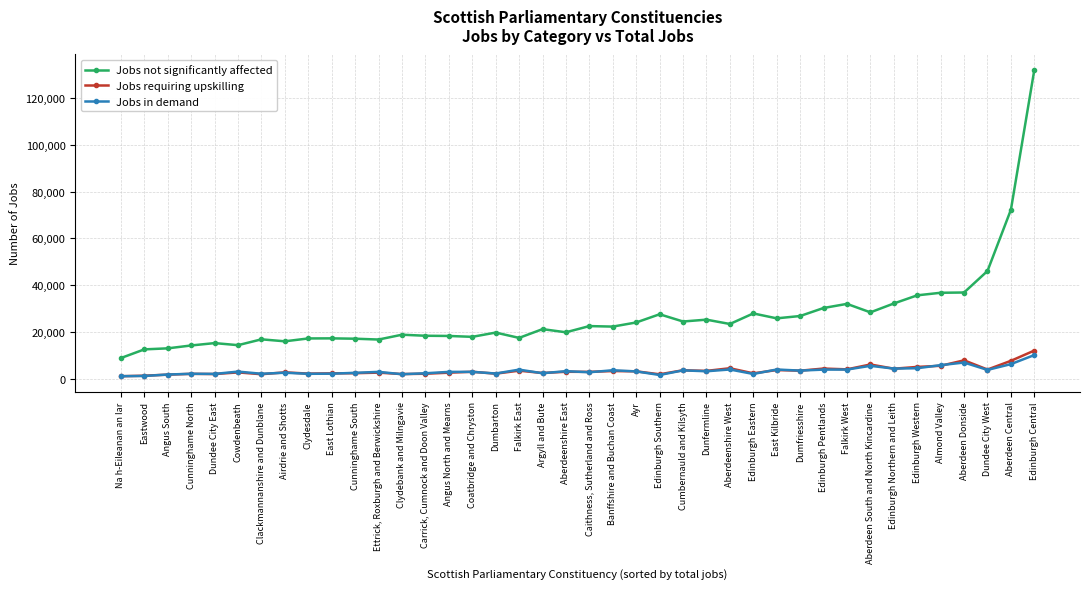

Rank the categories by Jobs not significantly affected value from highest to lowest.

Edinburgh Central, Aberdeen Central, Dundee City West, Aberdeen Donside, Almond Valley, Edinburgh Western, Edinburgh Northern and Leith, Falkirk West, Edinburgh Pentlands, Aberdeen South and North Kincardine, Edinburgh Eastern, Edinburgh Southern, Dumfriesshire, East Kilbride, Dunfermline, Cumbernauld and Kilsyth, Ayr, Aberdeenshire West, Caithness, Sutherland and Ross, Banffshire and Buchan Coast, Argyll and Bute, Aberdeenshire East, Dumbarton, Clydebank and Milngavie, Carrick, Cumnock and Doon Valley, Angus North and Mearns, Coatbridge and Chryston, Falkirk East, East Lothian, Clydesdale, Cunninghame South, Clackmannanshire and Dunblane, Ettrick, Roxburgh and Berwickshire, Airdrie and Shotts, Dundee City East, Cowdenbeath, Cunninghame North, Angus South, Eastwood, Na h-Eileanan an Iar